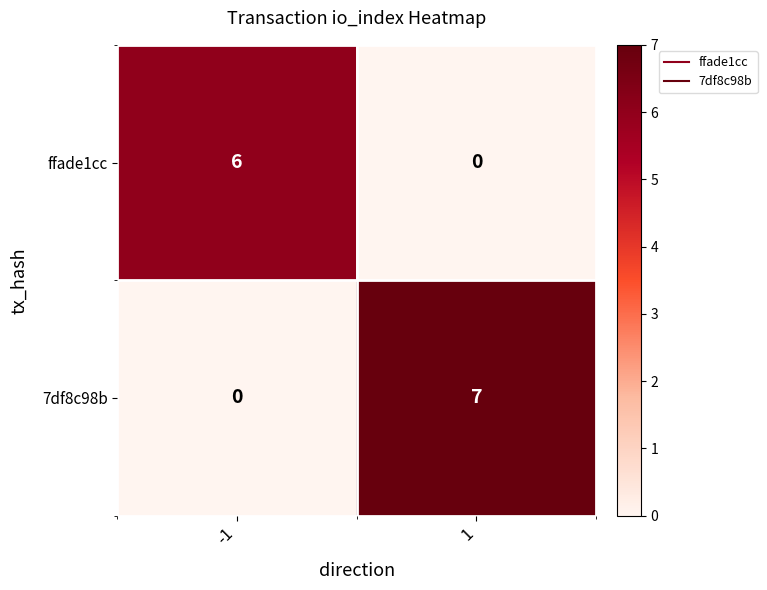

Reading left to right, extract all data points from this chart.

ffade1cc: -1=6	1=0
7df8c98b: -1=0	1=7